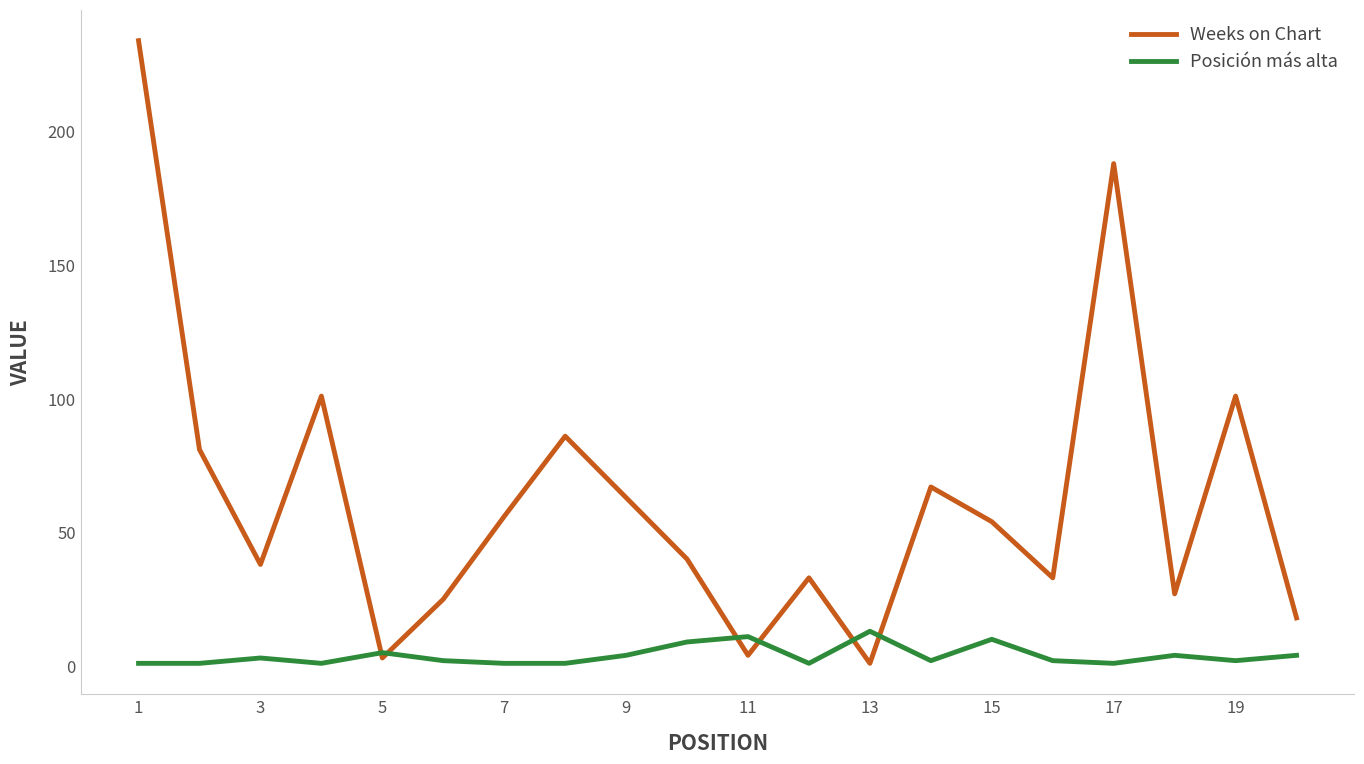

What is the greatest value displayed?

234